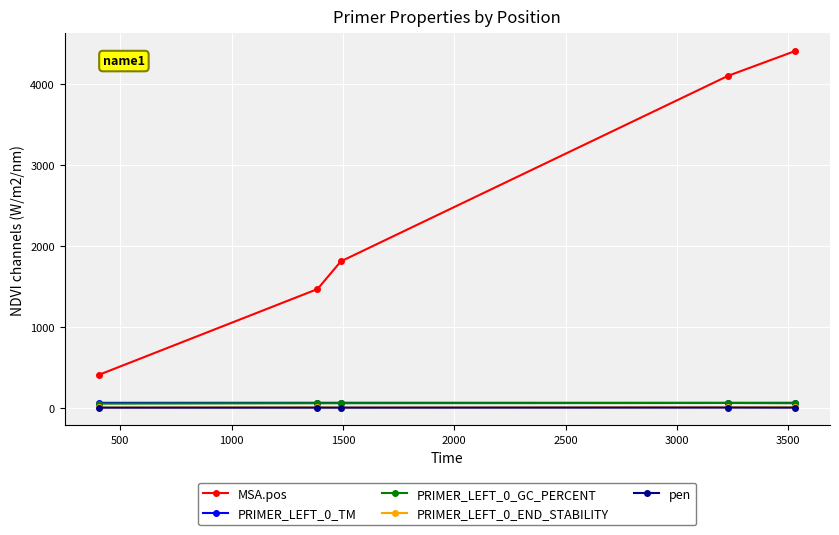

Is this an area chart (filled region under the line)?

No